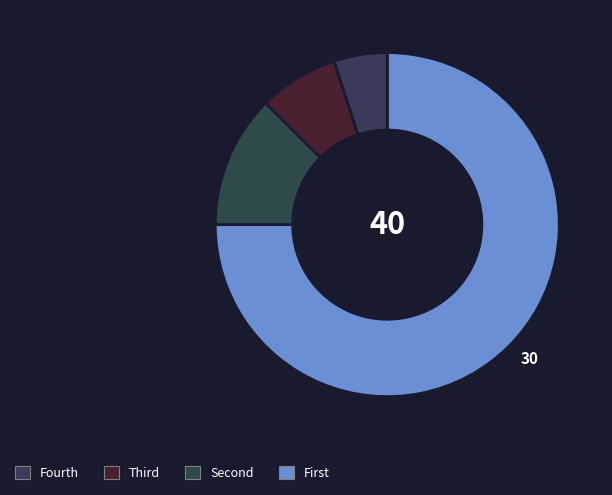

How many segments does this pie chart have?

4